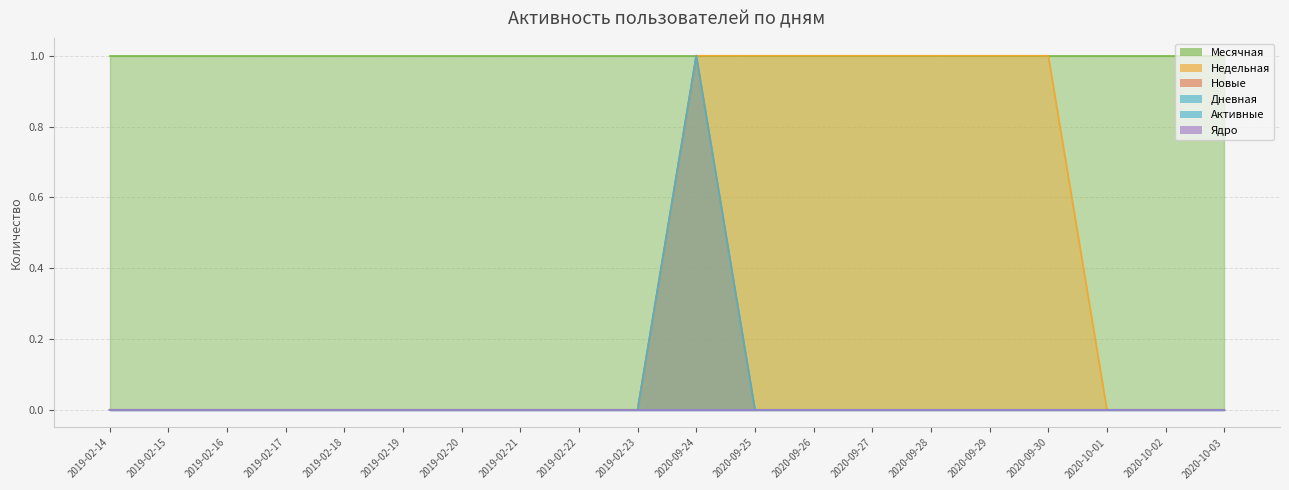

Count the number of categories in the chart.

20